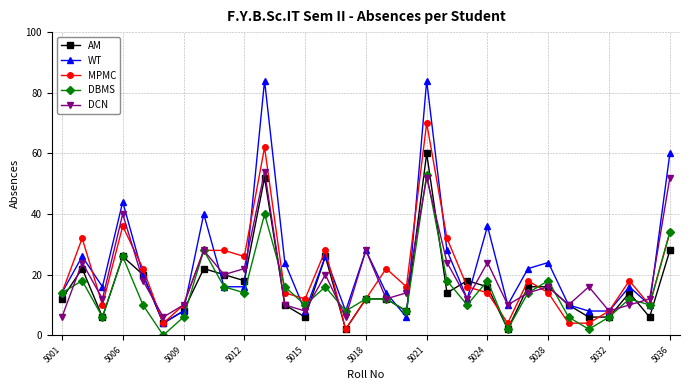

What is the maximum value shown in the chart?

84